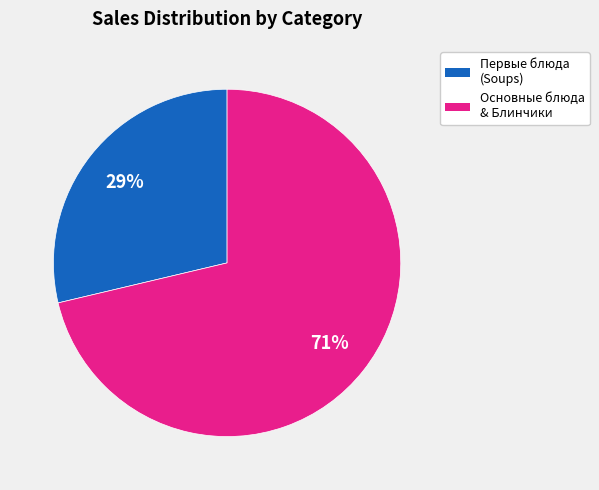

To the nearest percent, what is the average slice percentage?

50%